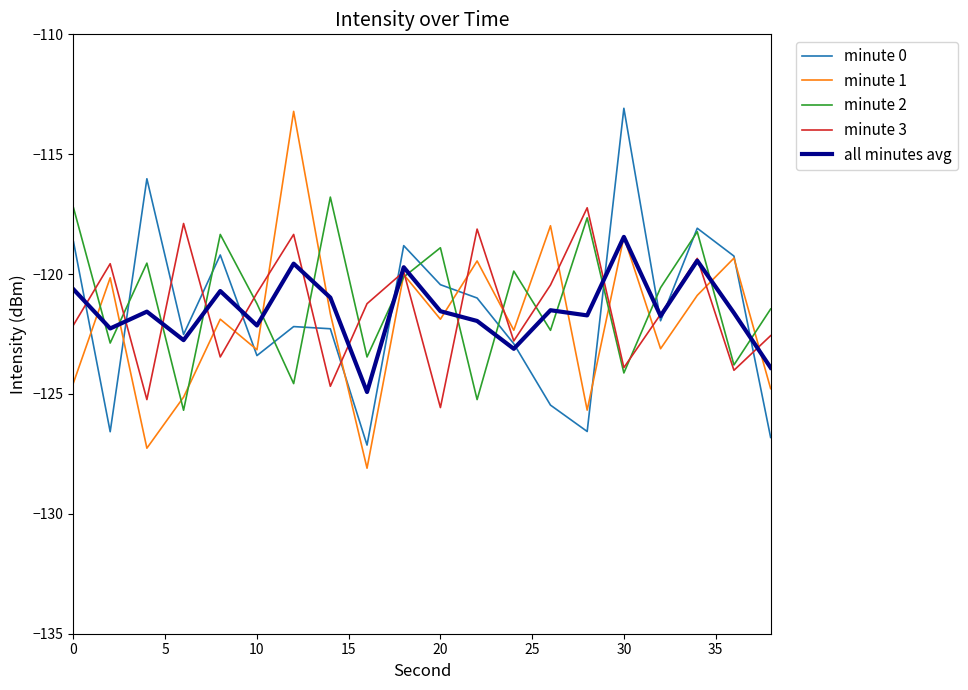

What is the maximum value shown in the chart?

-113.1